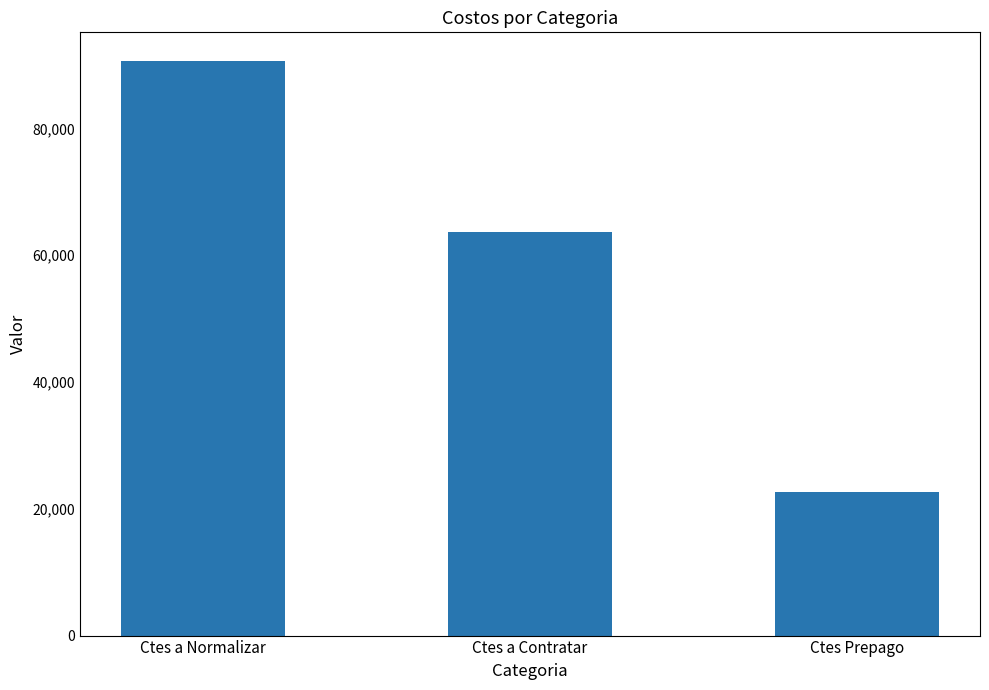

Reading left to right, extract all data points from this chart.

90632.4	63663.5	22573.6